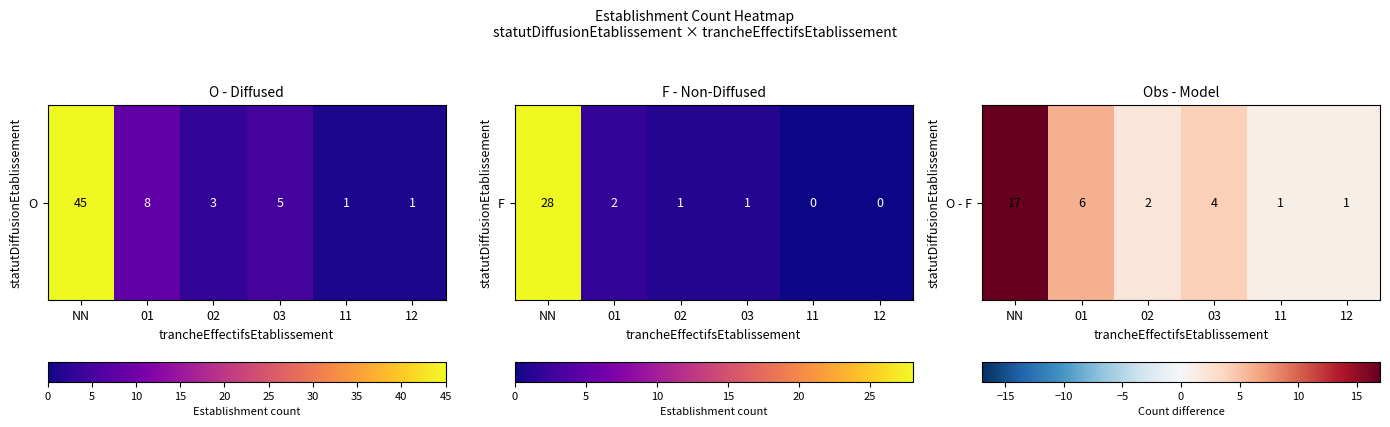

Approximately how many times larger is the value at 01 compared to 12?

6.0